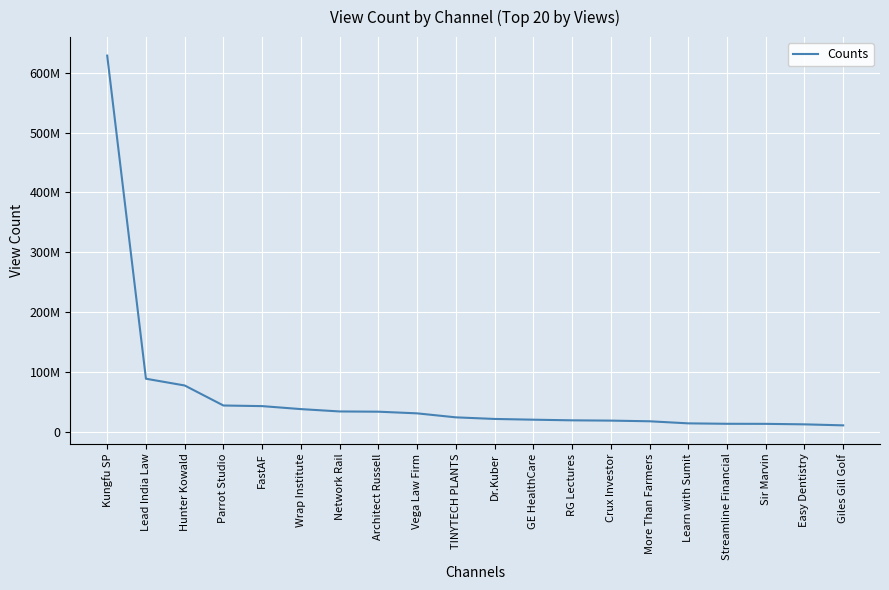

What is the change in value from Wrap Institute to More Than Farmers?

-20361532